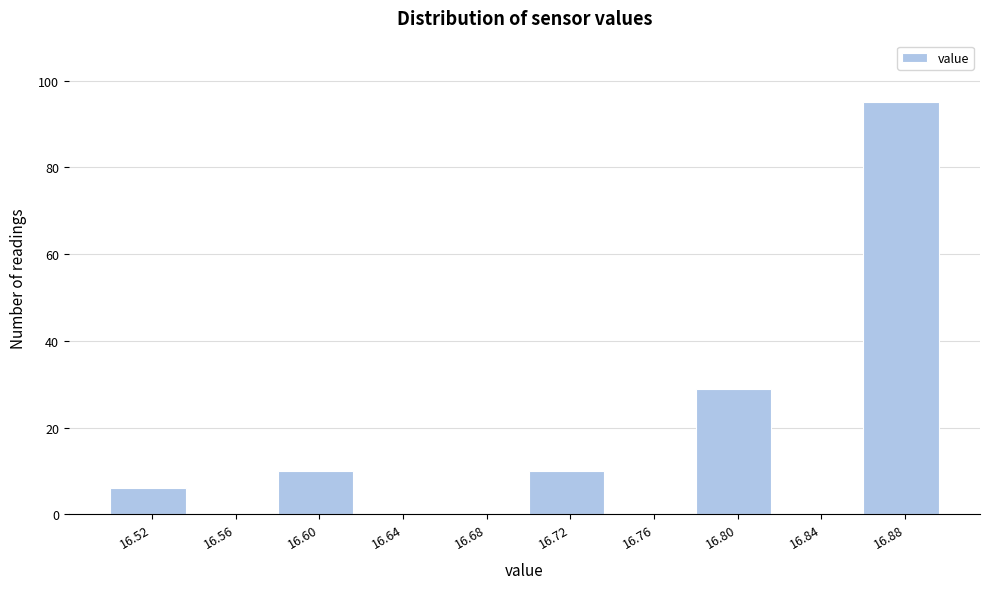

Reading left to right, list every bar in this chart as the range it spans on the x-axis followed by its height. The values are not printed on the chart, so give them approximately, as read against the axis.

16.50 to 16.54: 6
16.54 to 16.58: 0
16.58 to 16.62: 10
16.62 to 16.66: 0
16.66 to 16.70: 0
16.70 to 16.74: 10
16.74 to 16.78: 0
16.78 to 16.82: 30
16.82 to 16.86: 0
16.86 to 16.90: 96